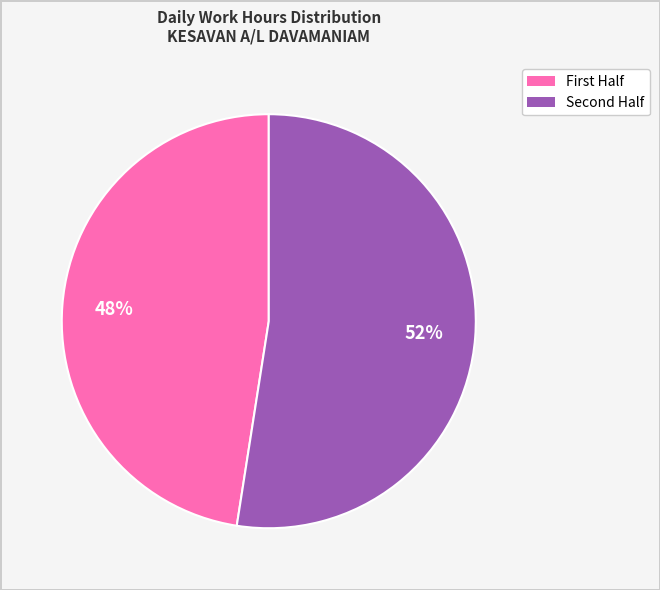

Is there a majority slice in this chart?

Yes